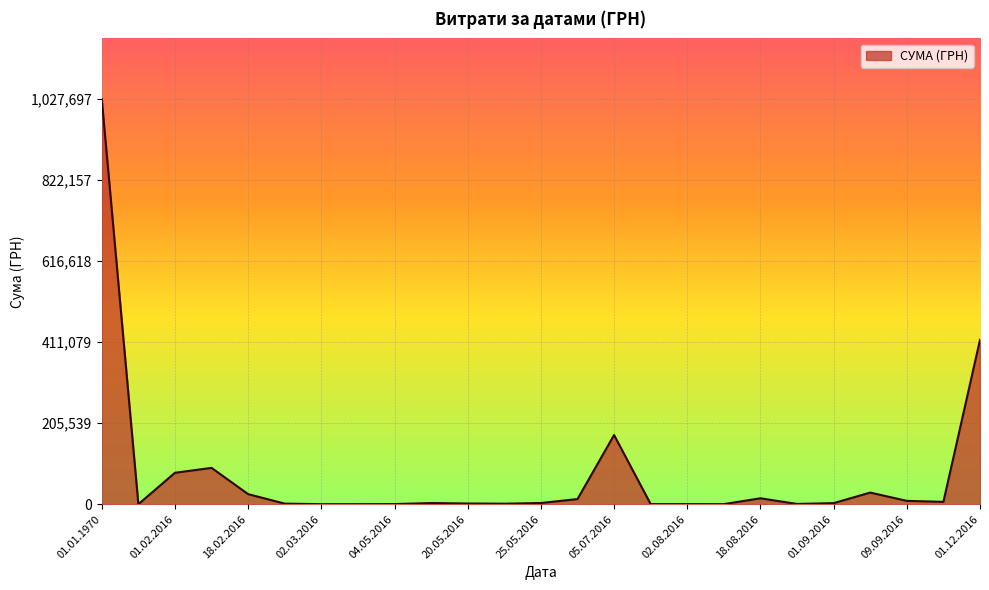

What is the greatest value displayed?

1027696.6